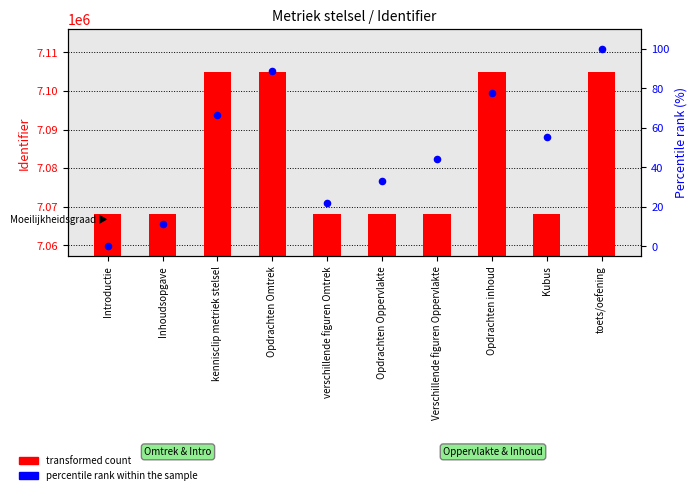

Which series has the largest Y range (max minus min)?

transformed count